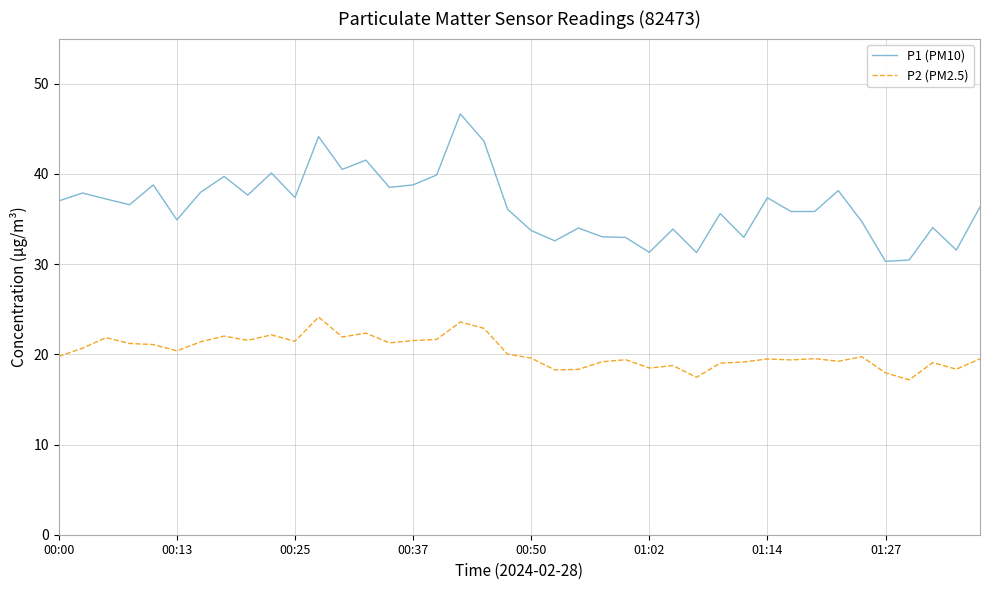

True or false: P1 (PM10) has more than 0 interior local peaks.

True